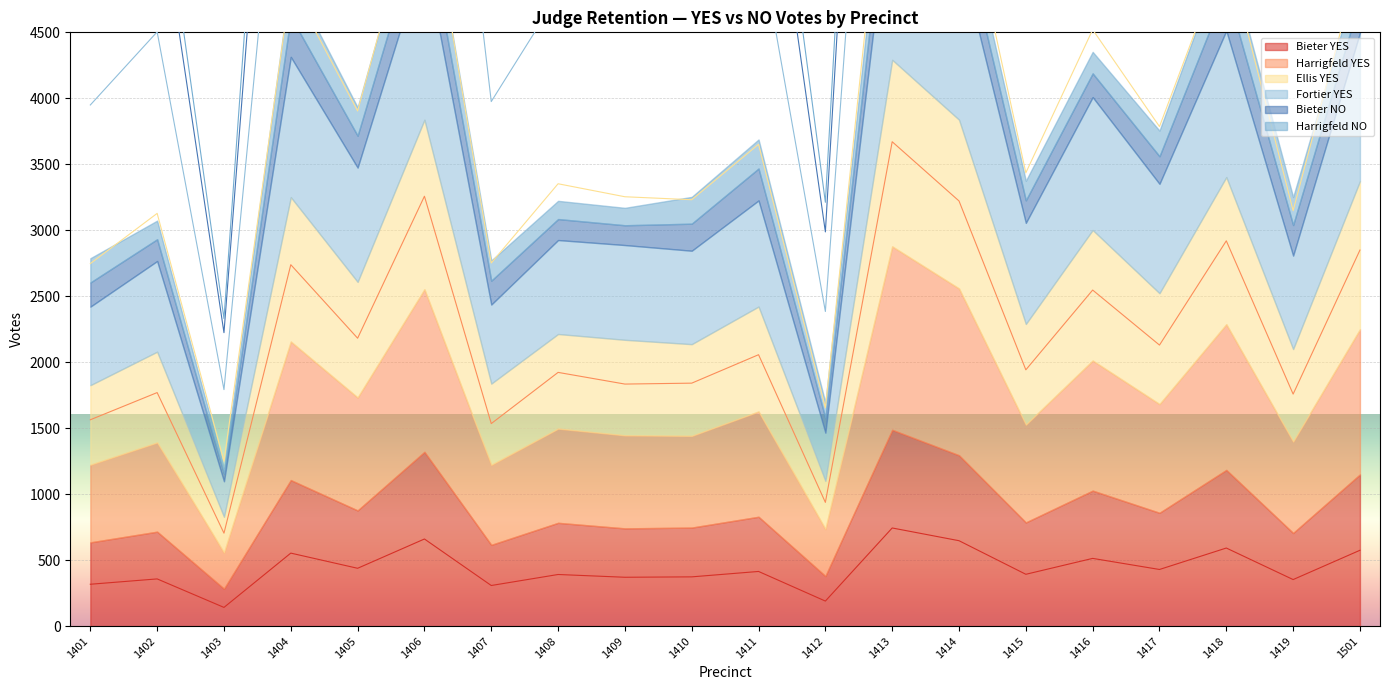

True or false: Fortier YES has more than 2 interior local peaks.

True